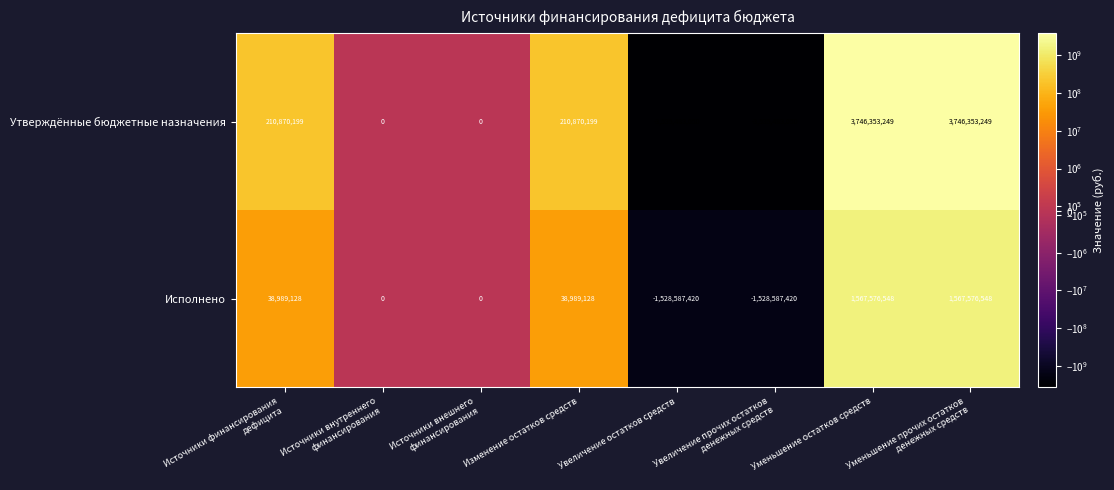

What is the greatest value displayed?

3746353249